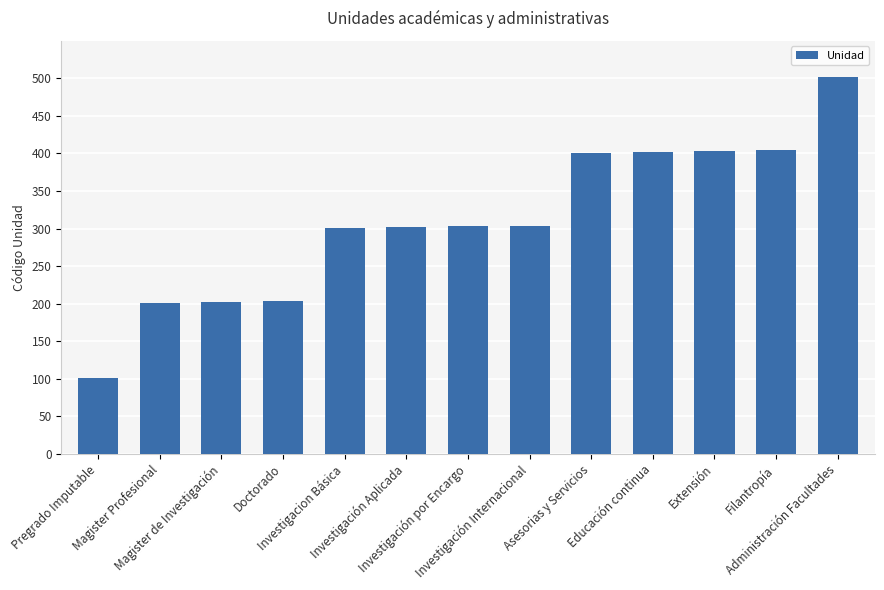

What is the approximate value at Educación continua, to the nearest 10?

400